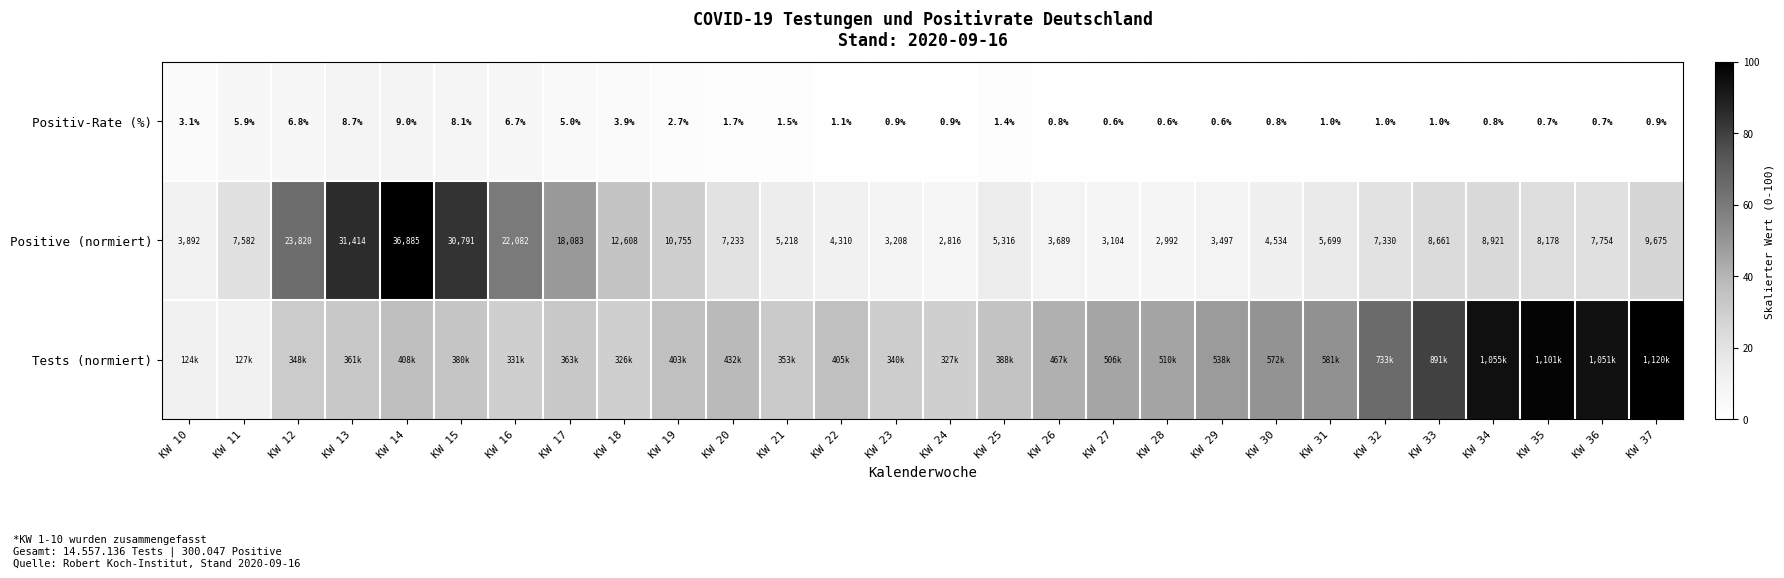

Where does the Tests (normiert) series first go above 36?

KW 14